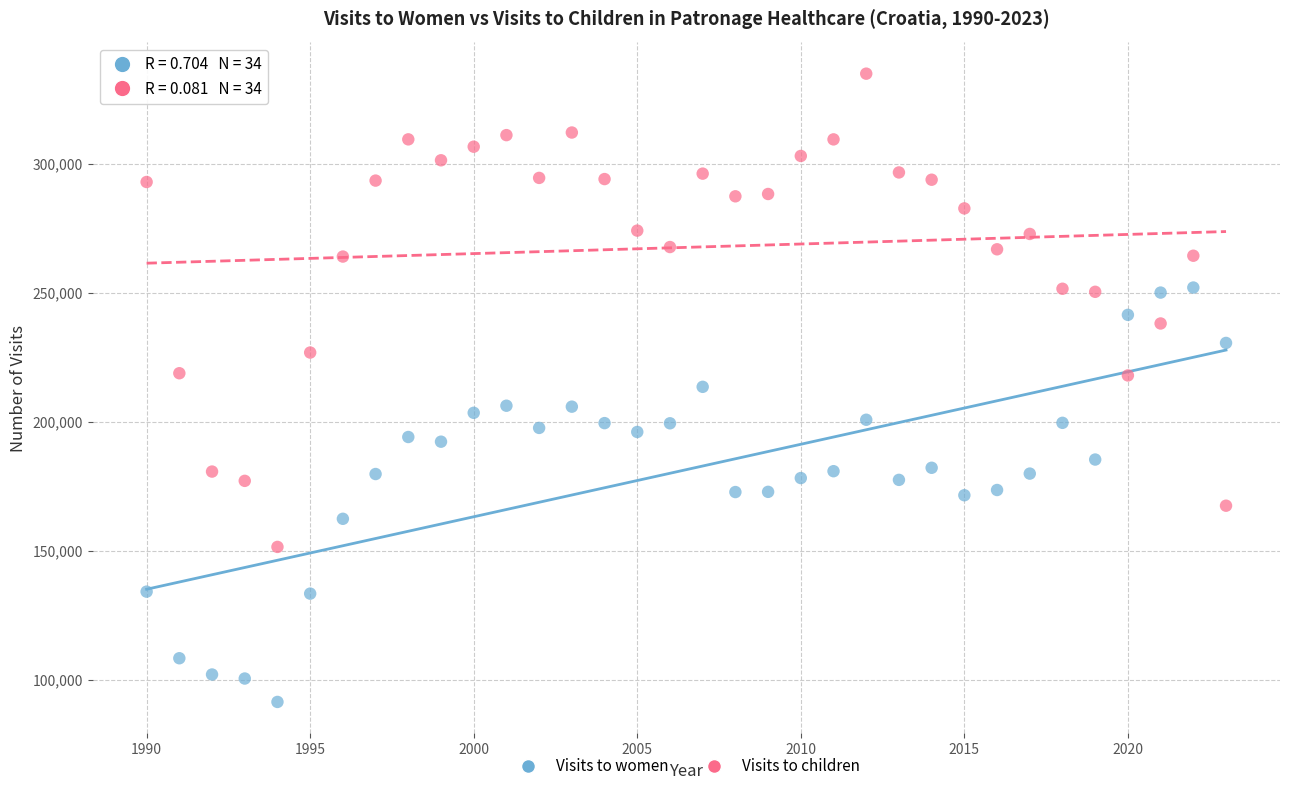

Across all data points, what is the range of X values (max minus min)?

33